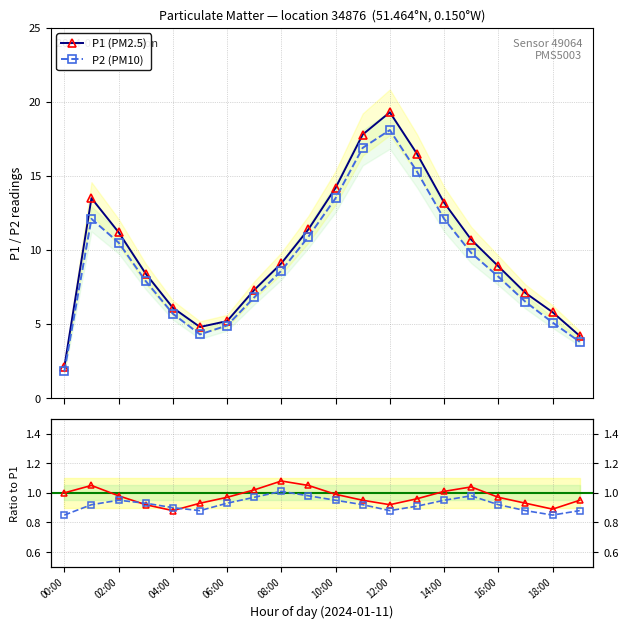

What is the value of the P1 (PM2.5) point at the 6th from the left?

4.8